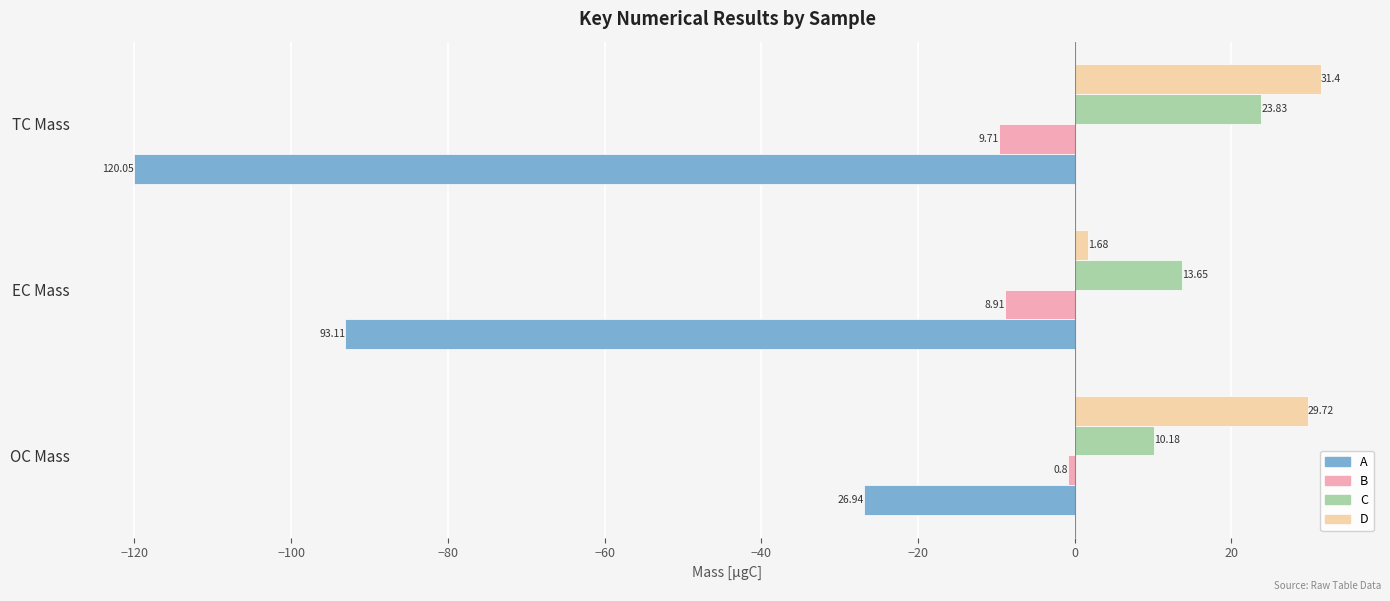

List the labels in order of B value, smallest first.

TC Mass, EC Mass, OC Mass